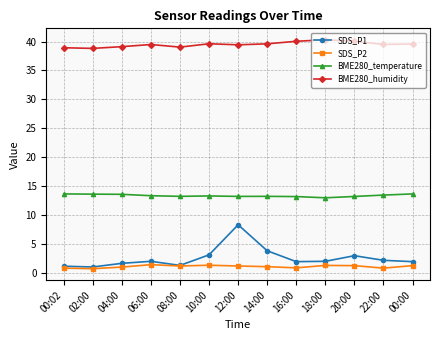

What position from the right is 20:00?

3